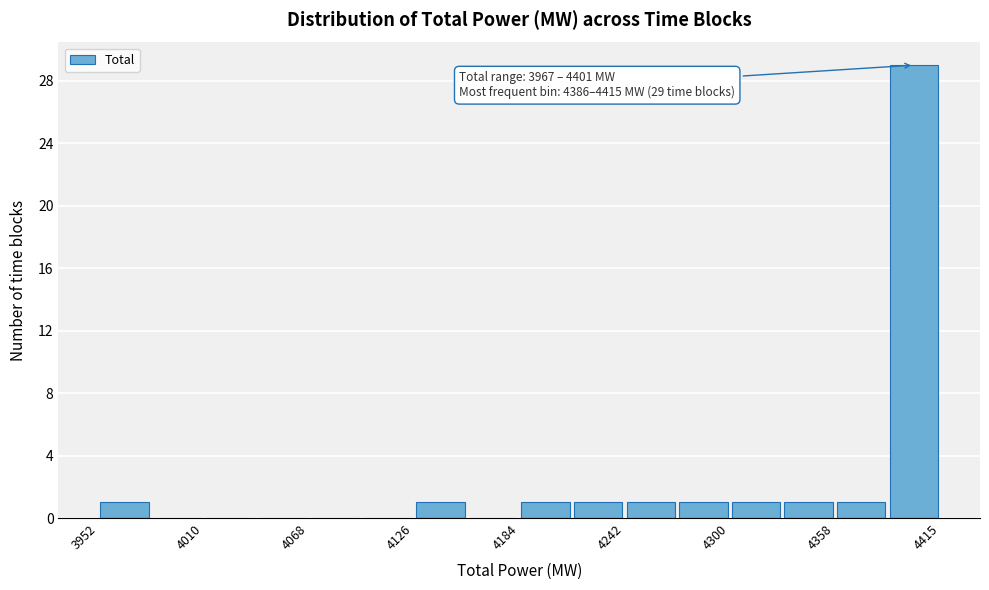

Read against the x-axis, roughly where is the centre of the tallest bar?

4400